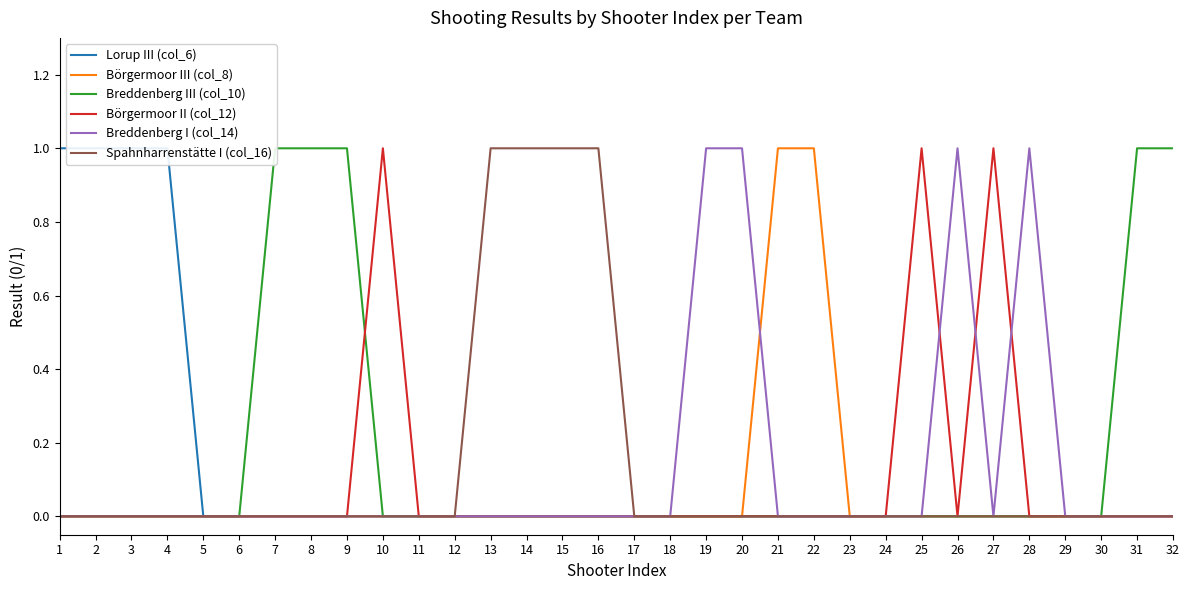

What are all the series names shown in the legend?

Lorup III (col_6), Börgermoor III (col_8), Breddenberg III (col_10), Börgermoor II (col_12), Breddenberg I (col_14), Spahnharrenstätte I (col_16)